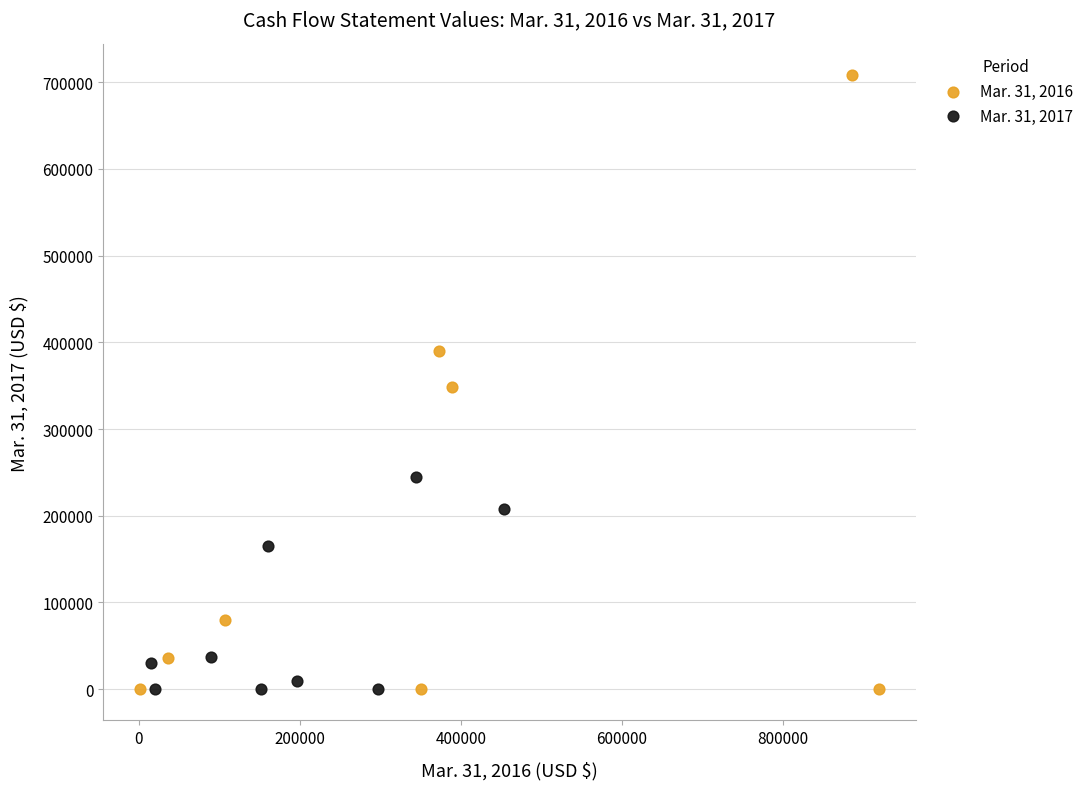

Which series contains the highest Y value?

Mar. 31, 2016